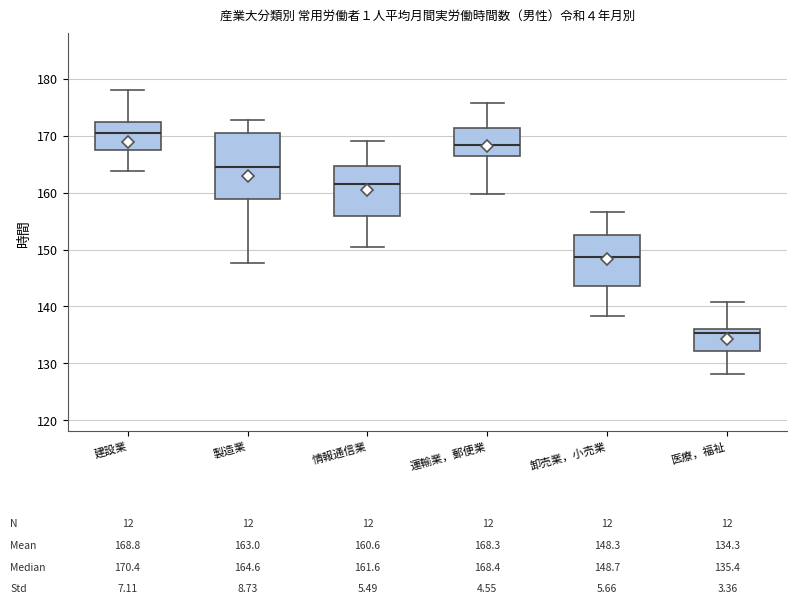

Which box has the highest median line?

建設業